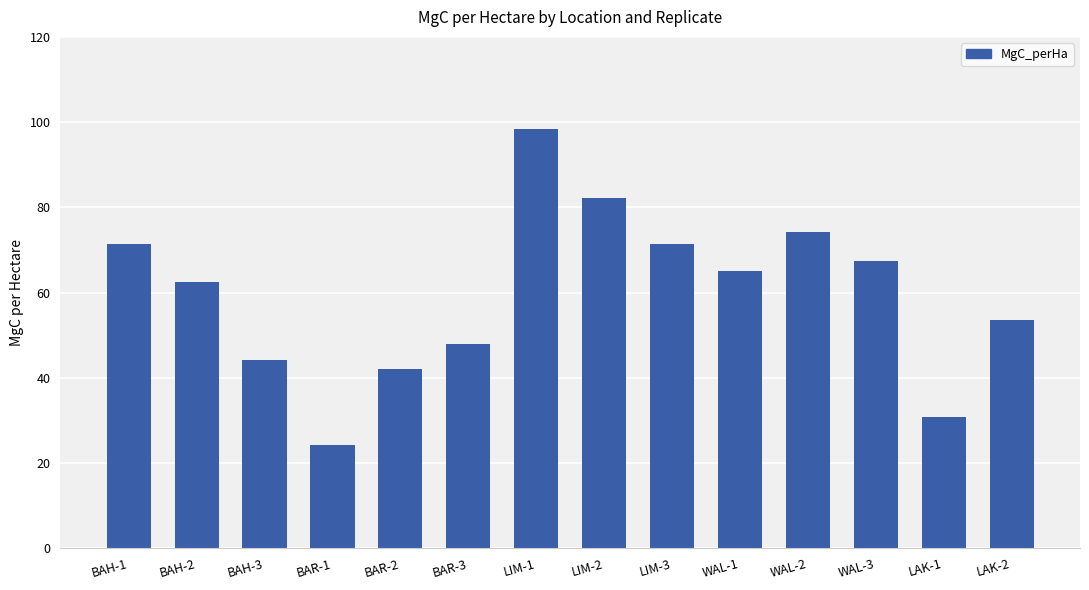

What is the label of the 1st bar from the left?

BAH-1